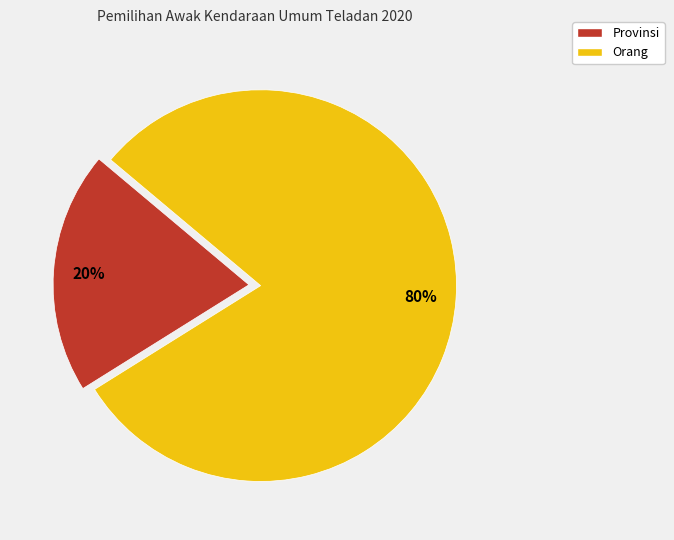

To the nearest percent, what is the difference between the largest and smallest slice percentages?

60%